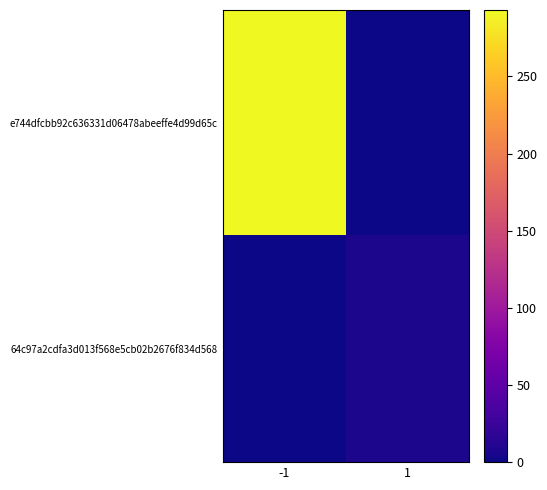

Reading left to right, extract all data points from this chart.

e744dfcbb92c636331d06478abeeffe4d99d65c: -1=293	1=0
64c97a2cdfa3d013f568e5cb02b2676f834d568: -1=0	1=6